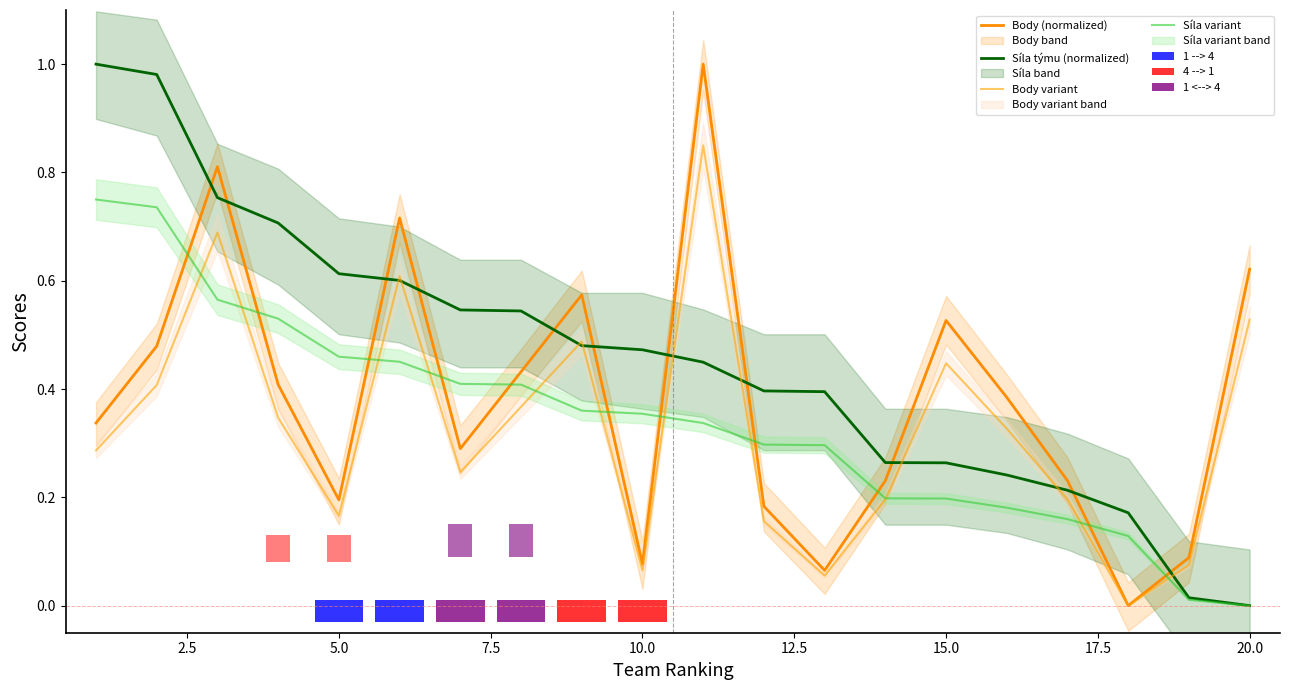

At how many categories does at least one series exceed 0?

20